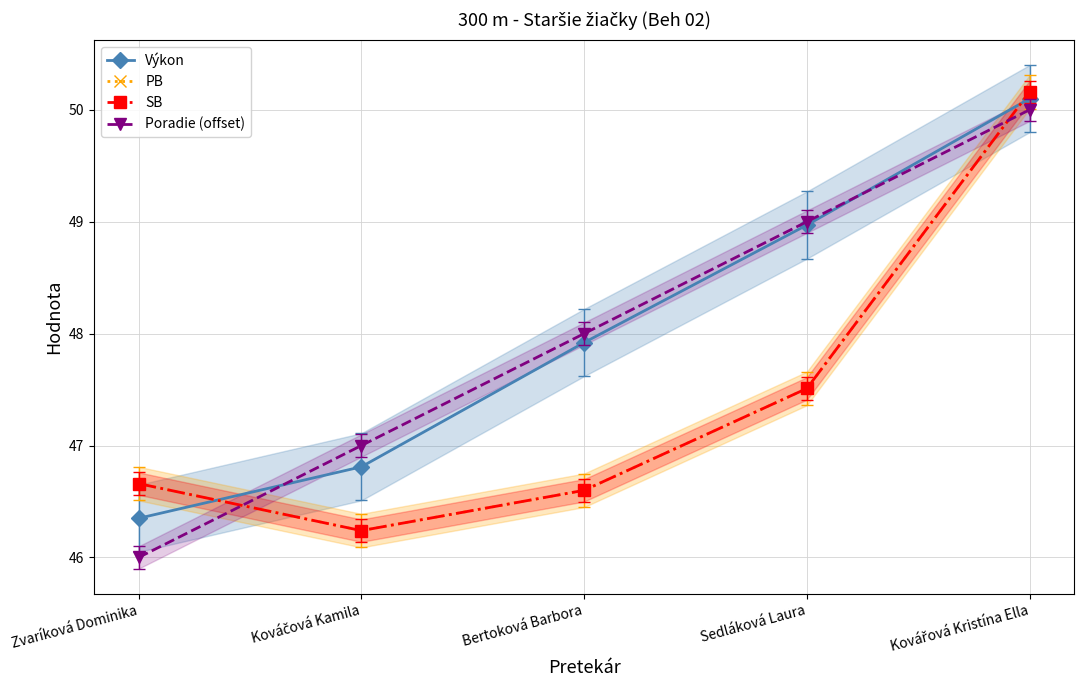

What is the label of the 5th point from the left?

Kovářová Kristína Ella